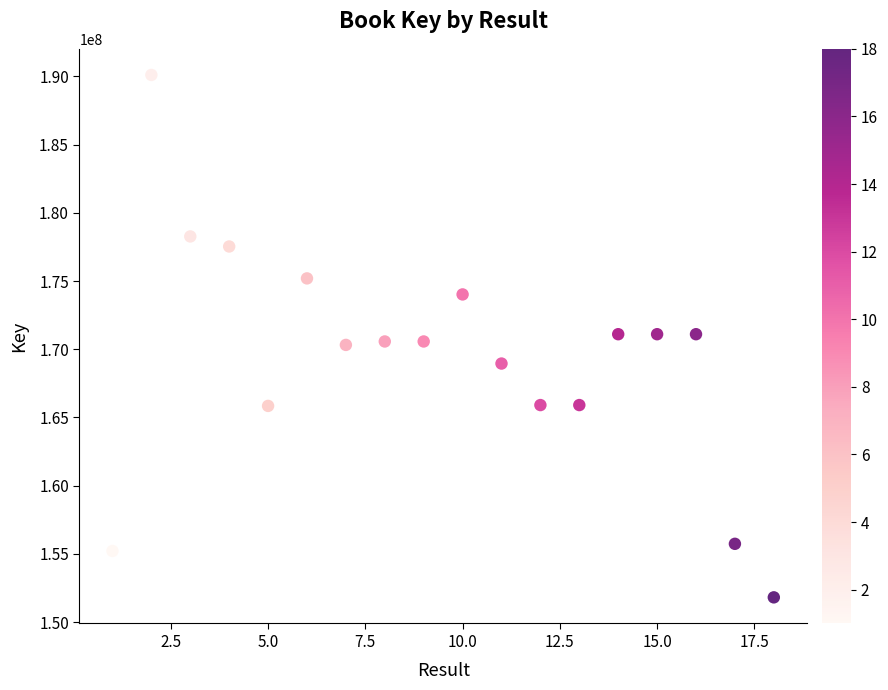

What is the range of Y values (max minus min)?

38287576